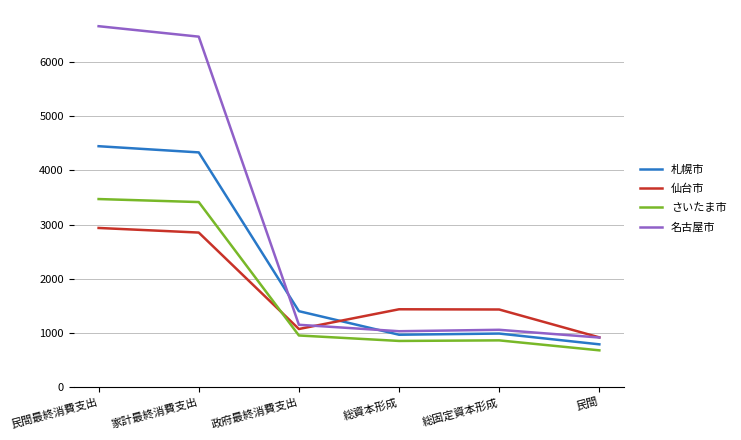

How many interior local valleys does the 仙台市 series have?

1